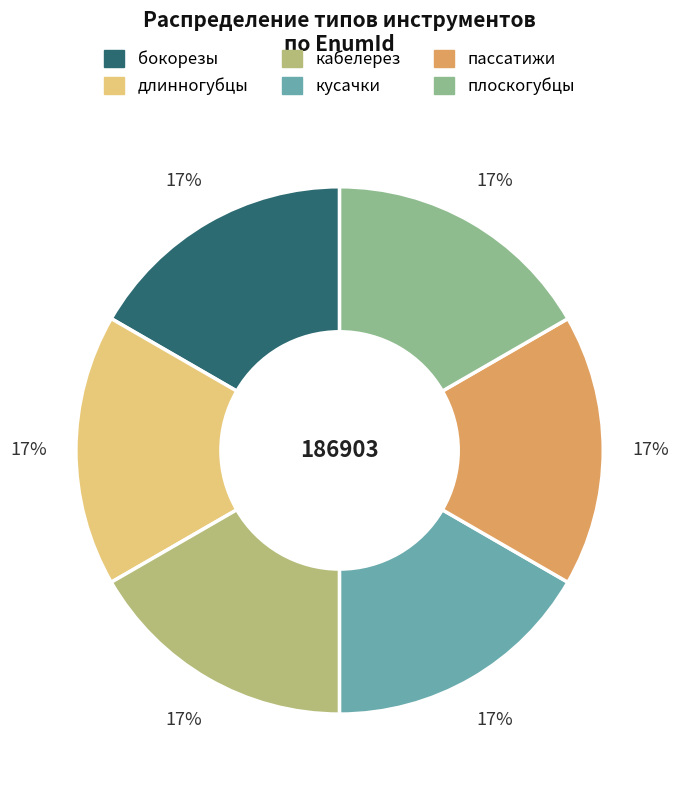

Is it true that пассатижи is 10% of the pie?

False